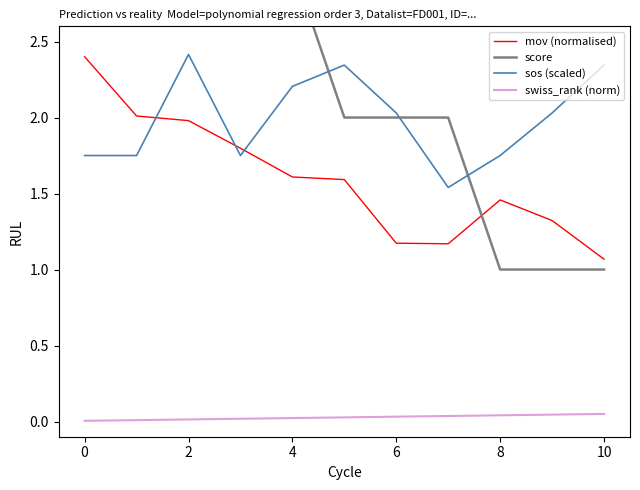

At which category does mov (normalised) reach its first local peak?

8